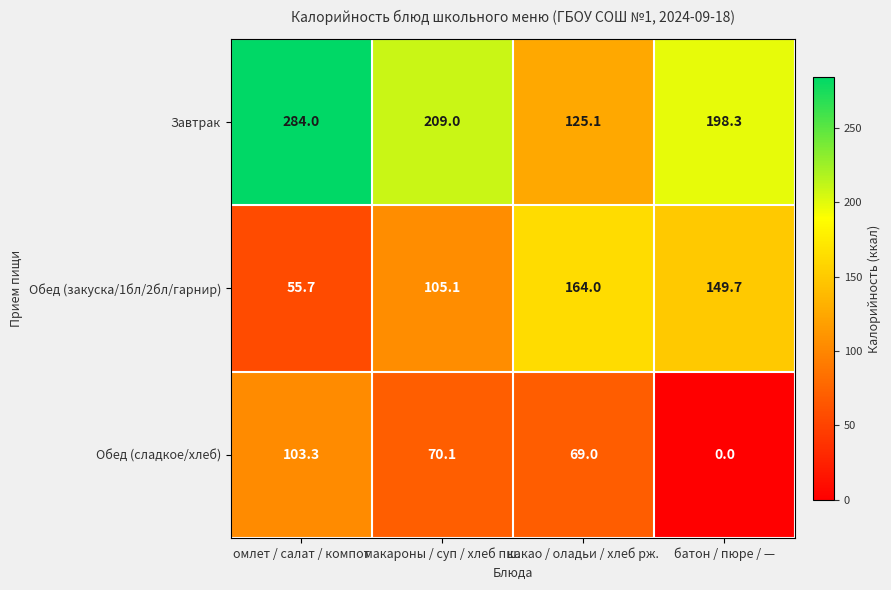

Count the number of categories in the chart.

4